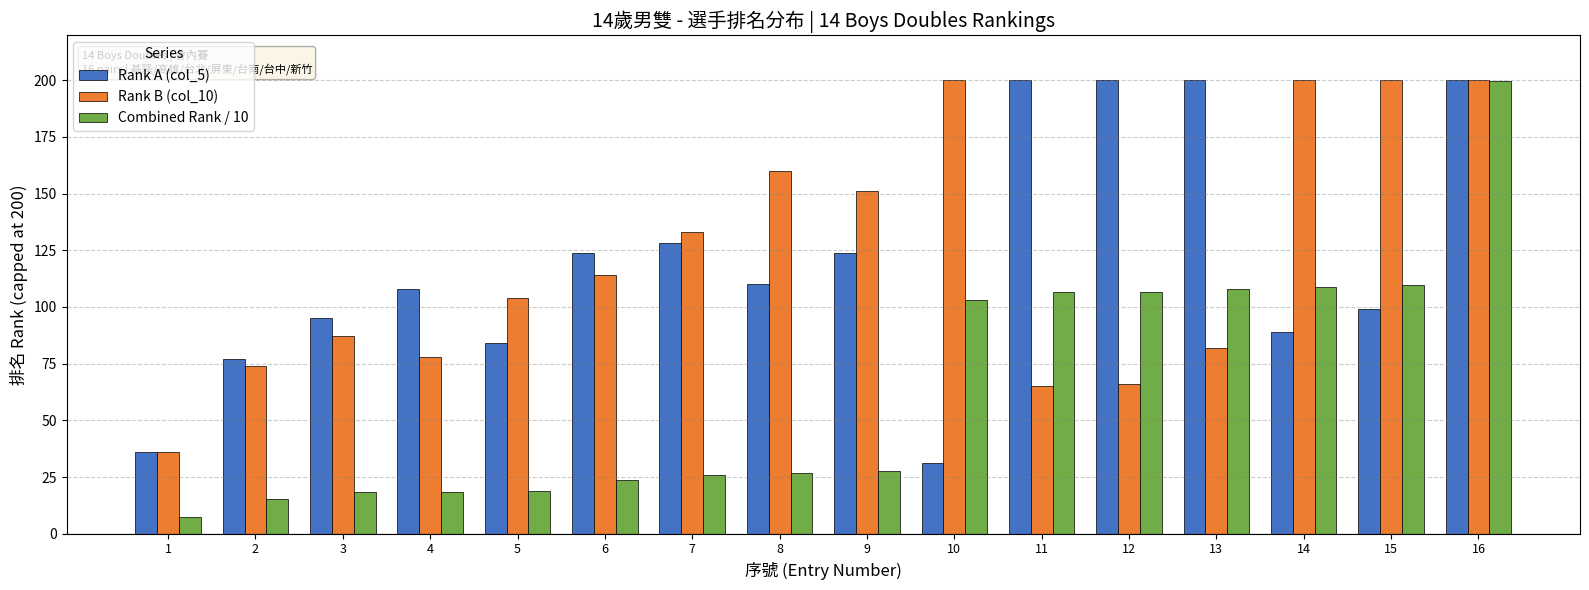

What is the spread (max minus min) of values at 8?

133.0